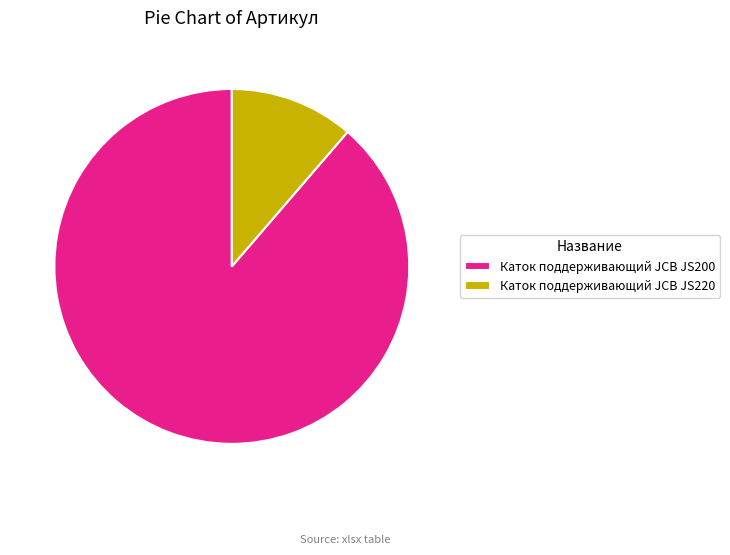

Count the number of slices in the pie.

2